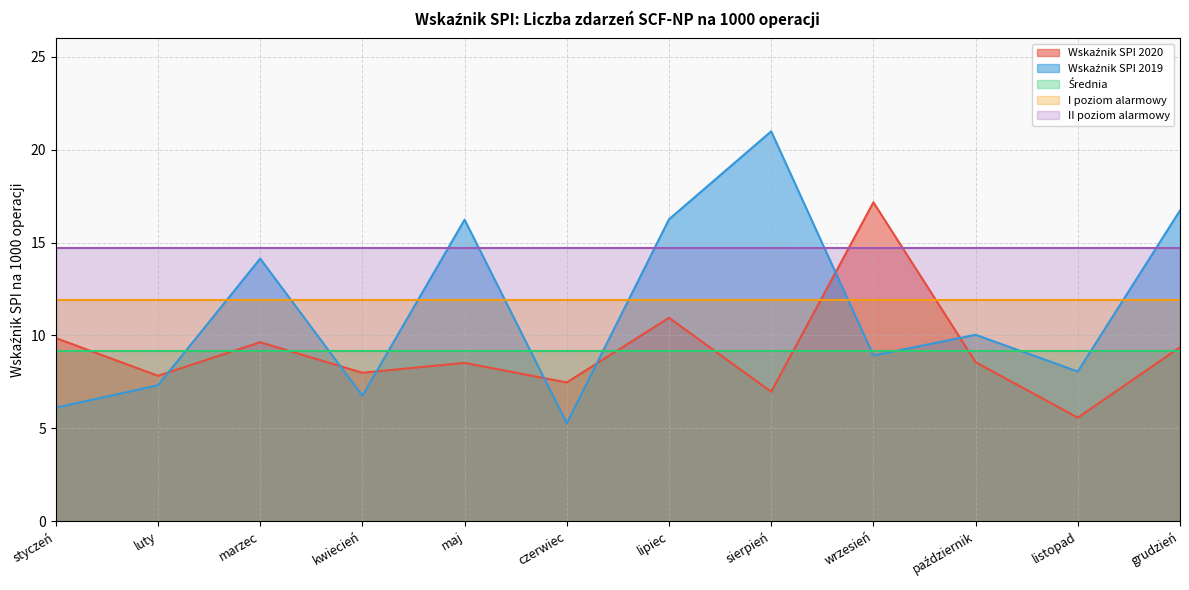

Which series has the largest range (max minus min)?

Wskaźnik SPI 2019